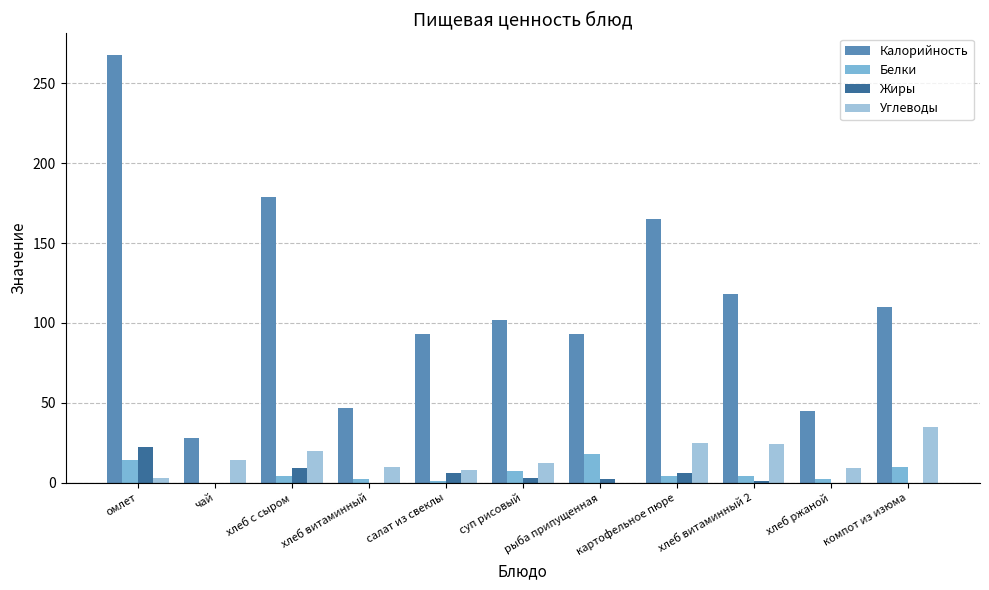

What is the sum of all Жиры values?

49.0